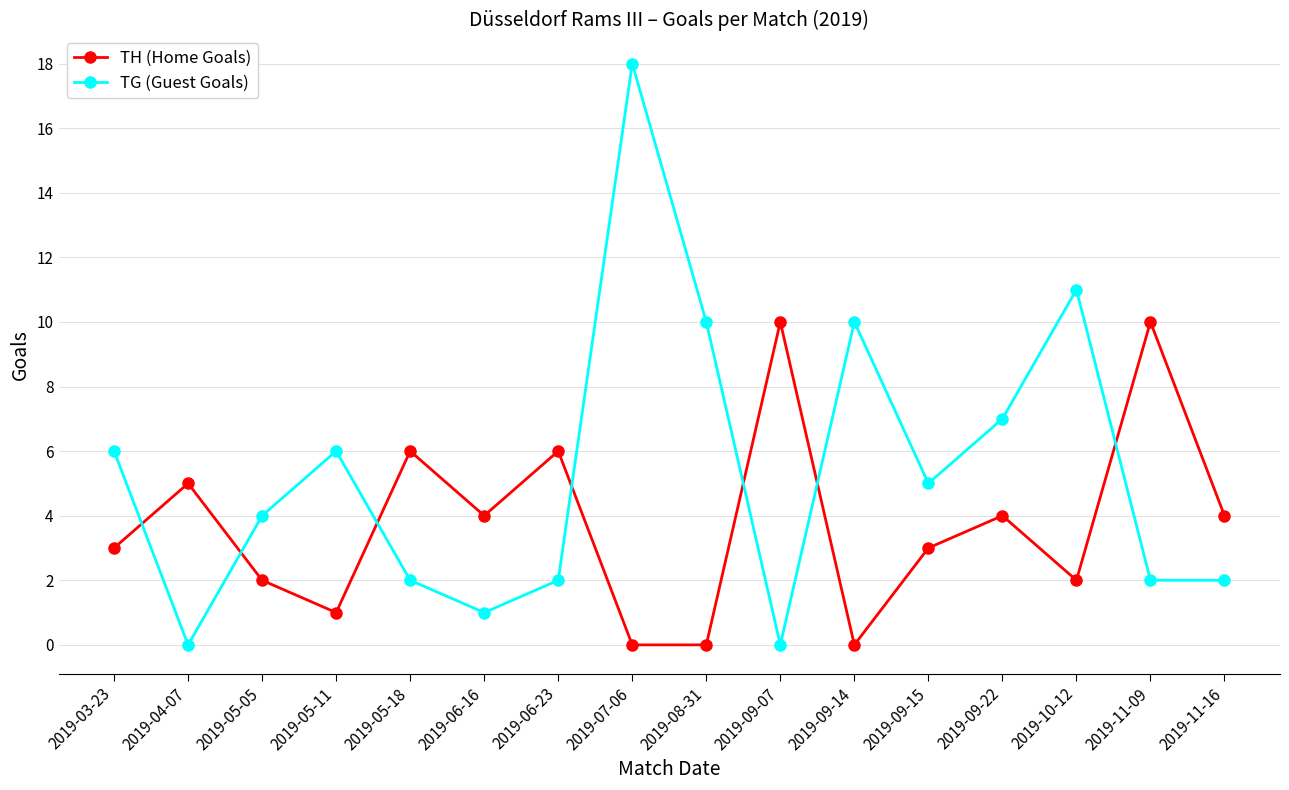

What is the total value across all series at 2019-05-11?

7